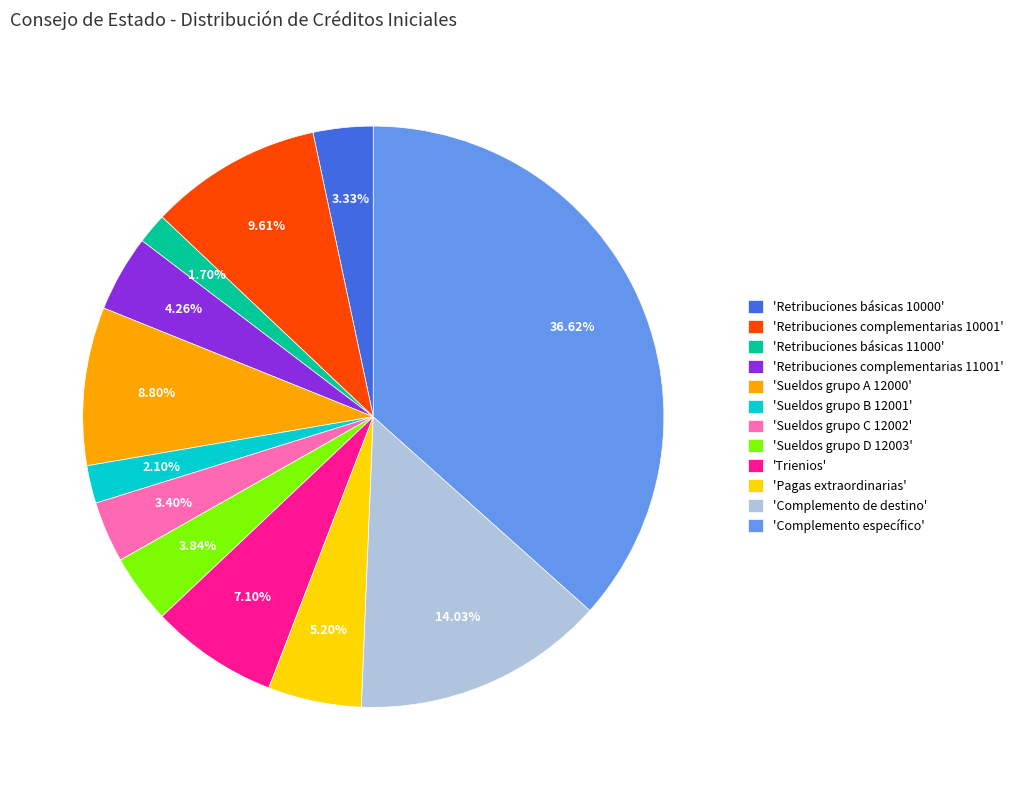

Is there any slice that represents more than half of the pie?

No